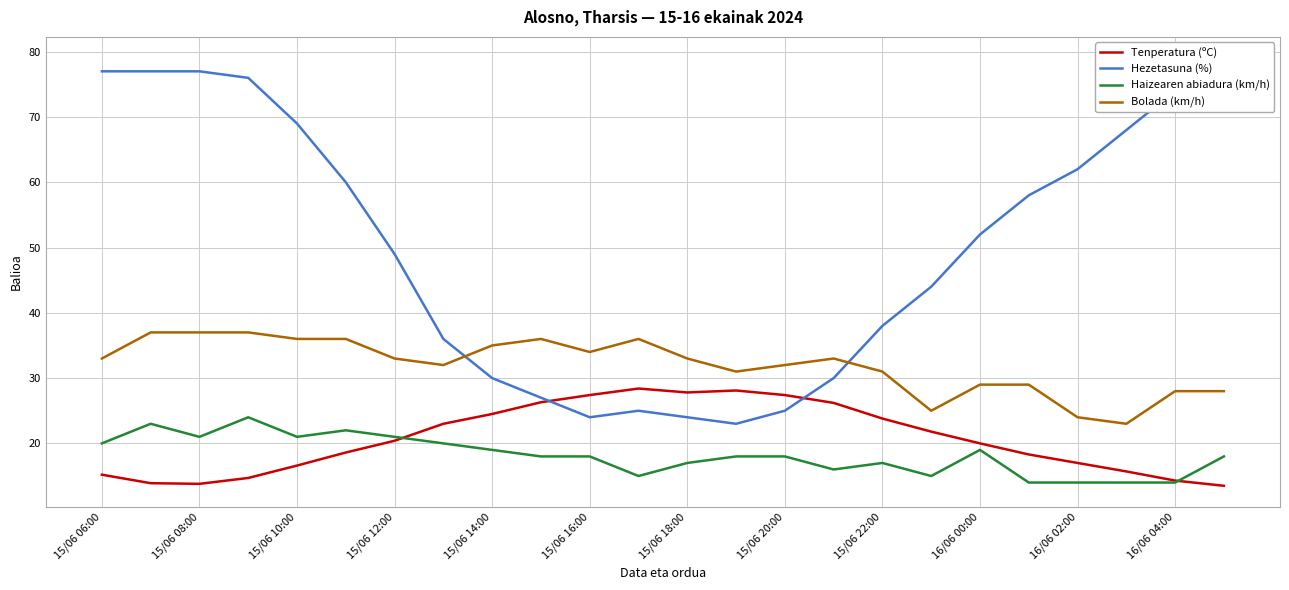

True or false: Tenperatura (ºC) has more than 1 interior local peaks.

True